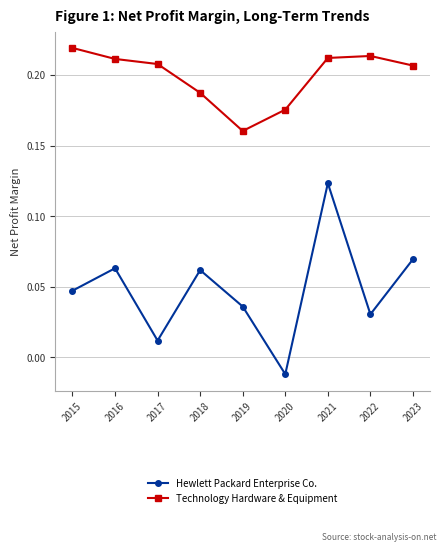

Rank the series by their average value, from highest to lowest.

Technology Hardware & Equipment, Hewlett Packard Enterprise Co.